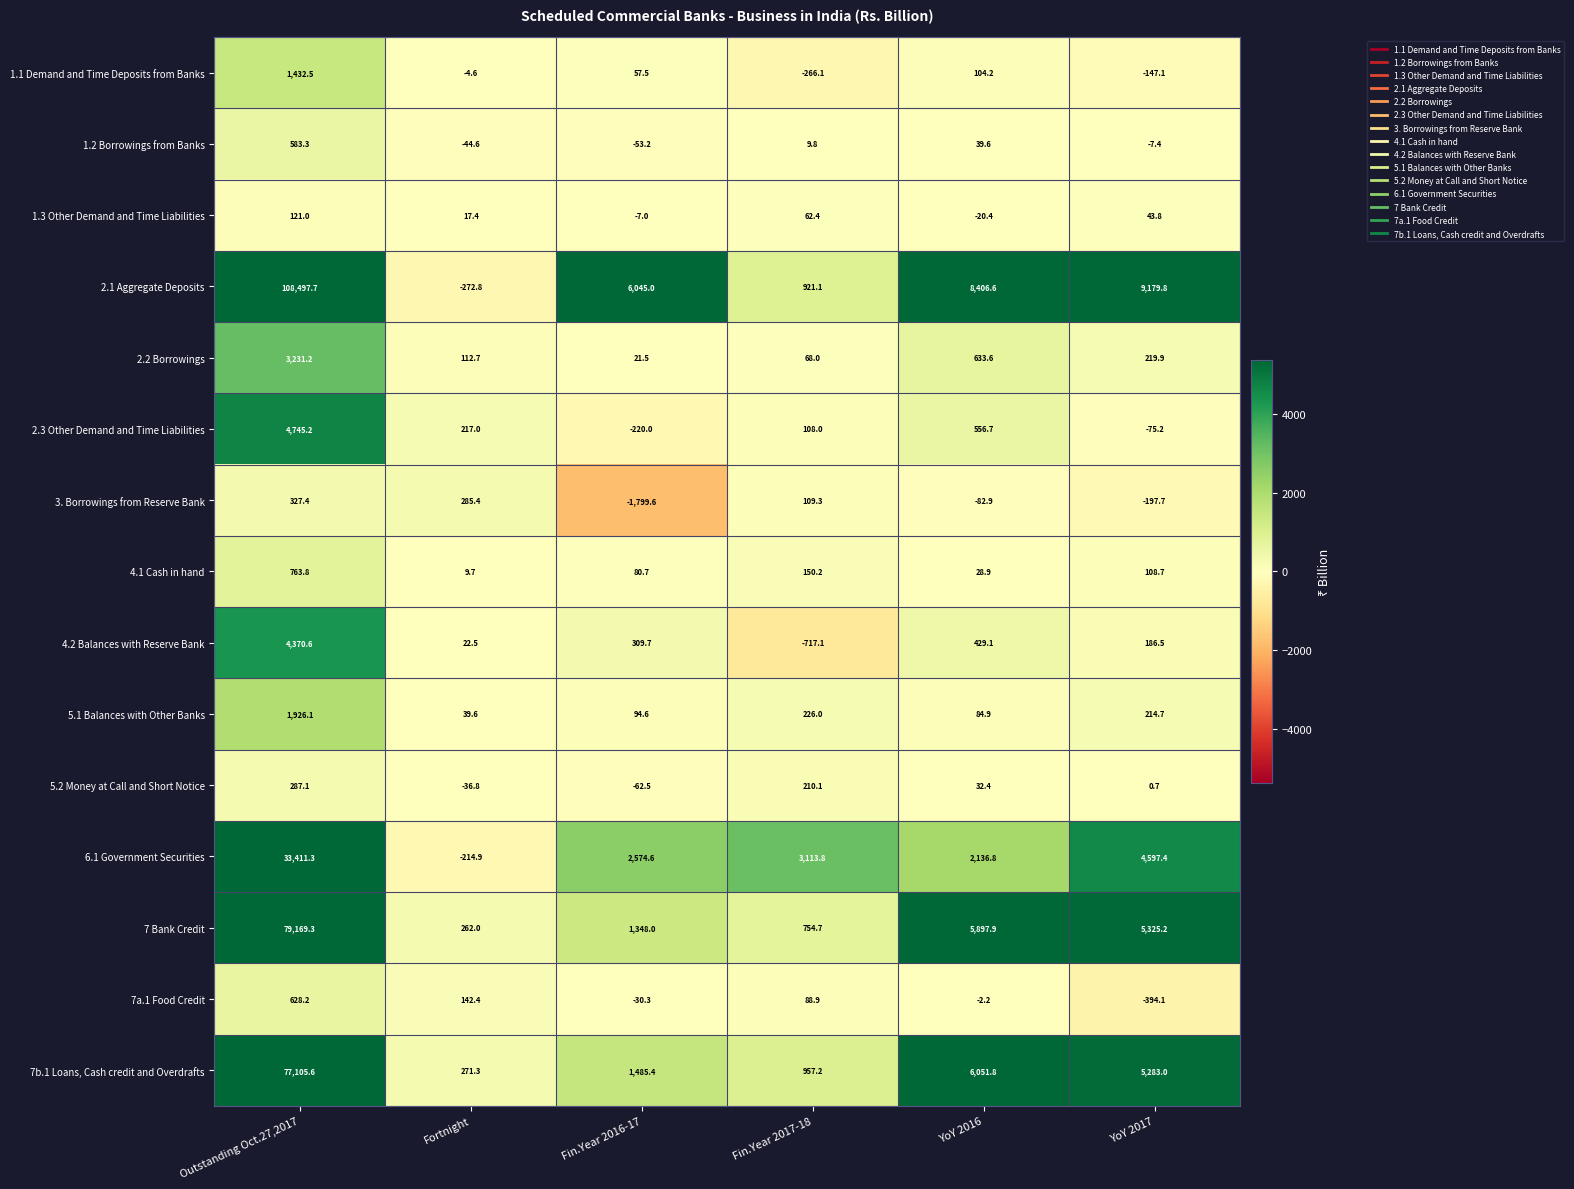

What is the difference between the second highest and second lowest values in the 5.1 Balances with Other Banks series?

141.1